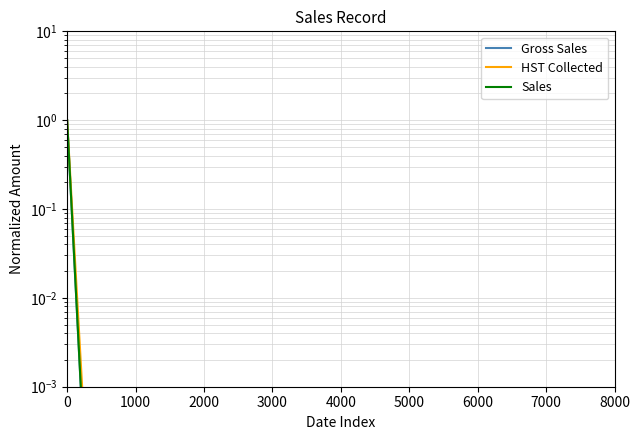

At which label is HST Collected closest to 0?

1000